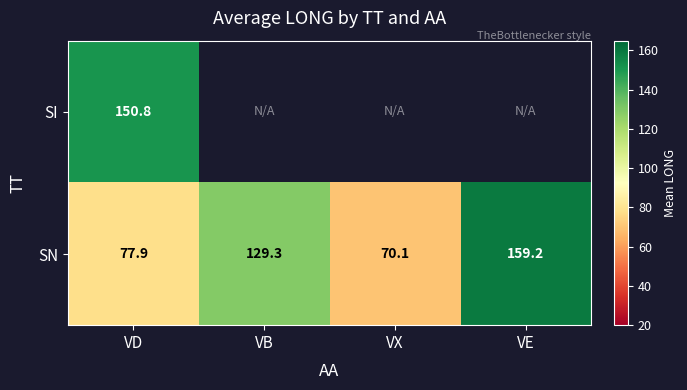

The value of SN at VD is 77.9. True or false?

True